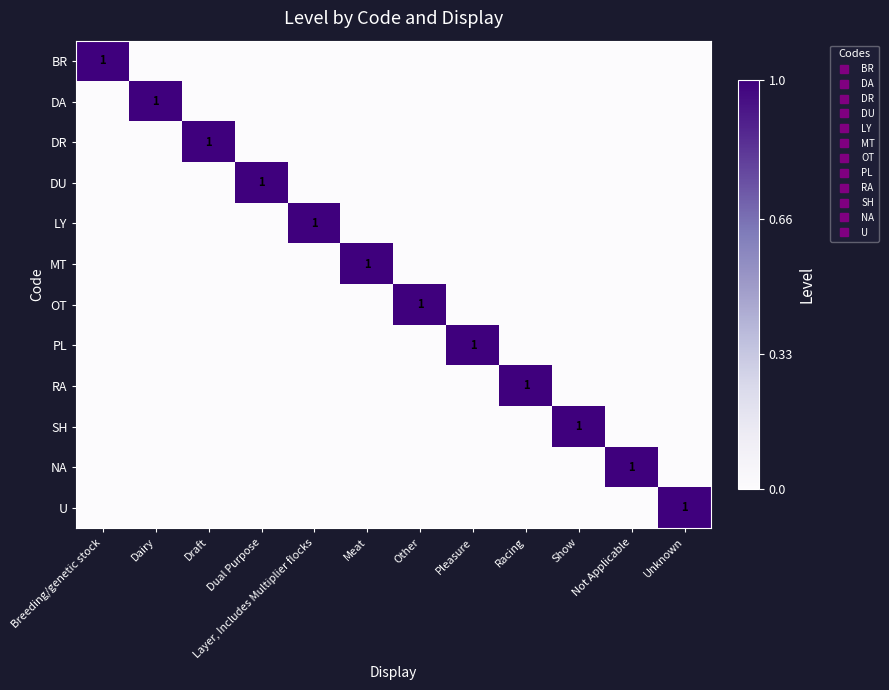

At how many categories does at least one series exceed 0?

12